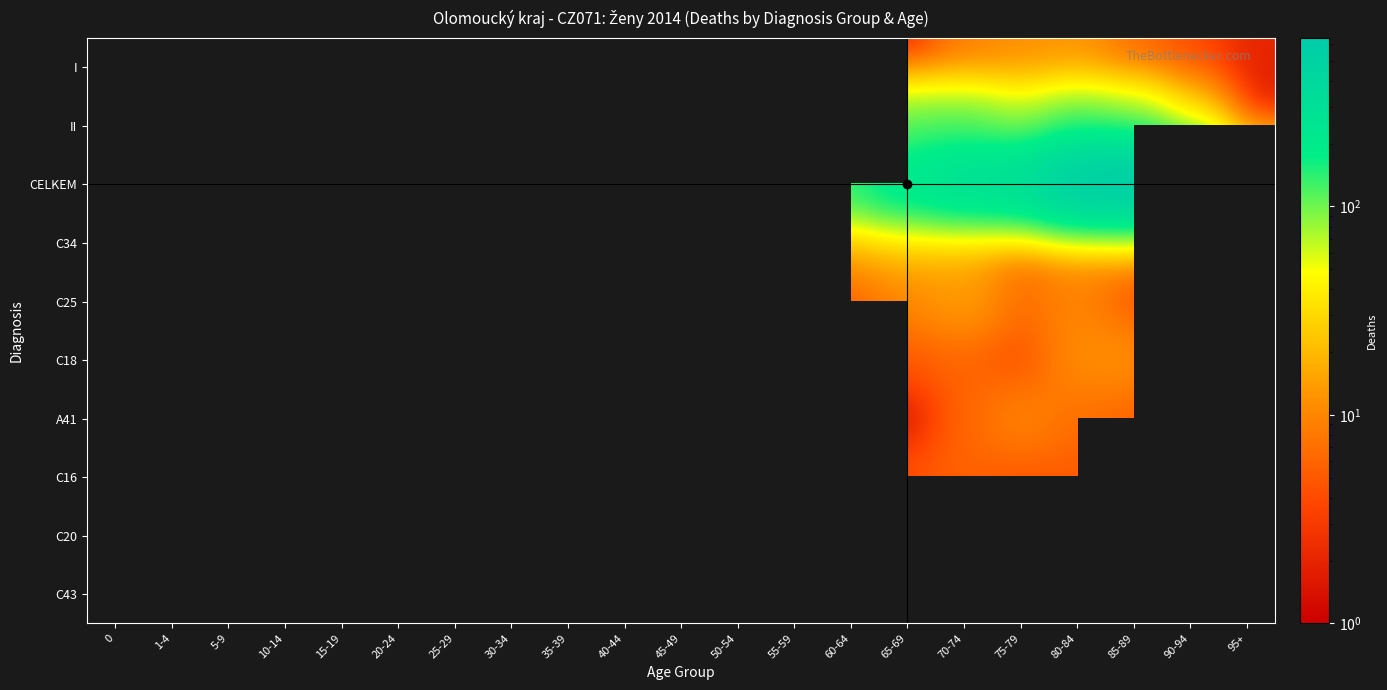

True or false: C20 has a value of 7.0 at 80-84.

True